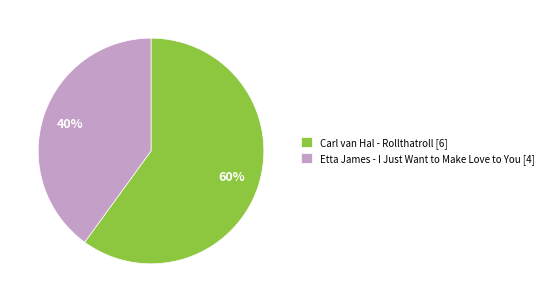

The Carl van Hal - Rollthatroll slice represents 60% of the pie. True or false?

True